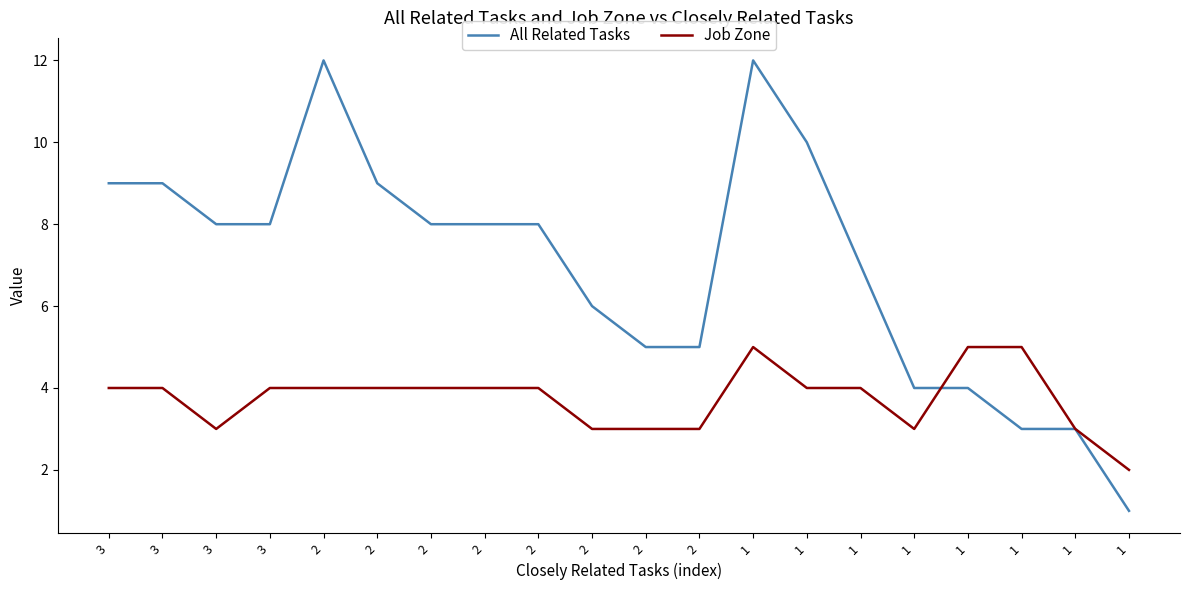

Is this an area chart (filled region under the line)?

No